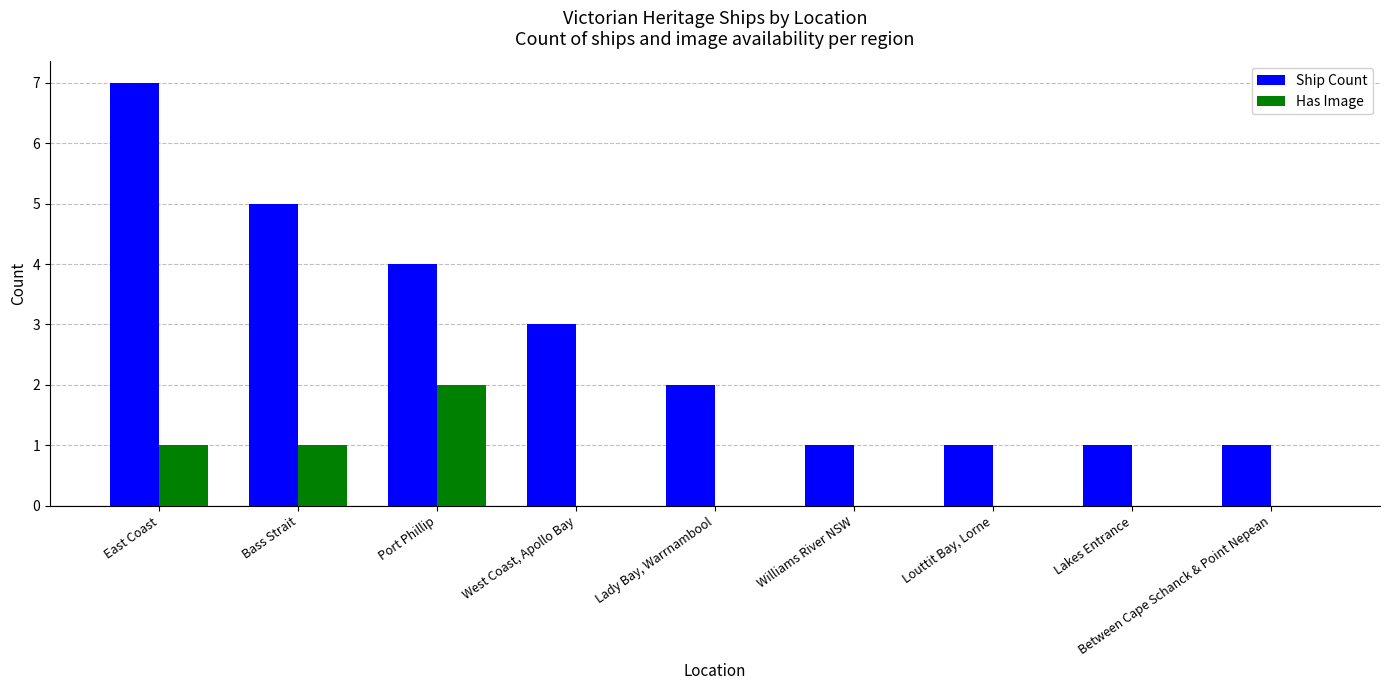

The Ship Count series shows 2 at Port Phillip. True or false?

False